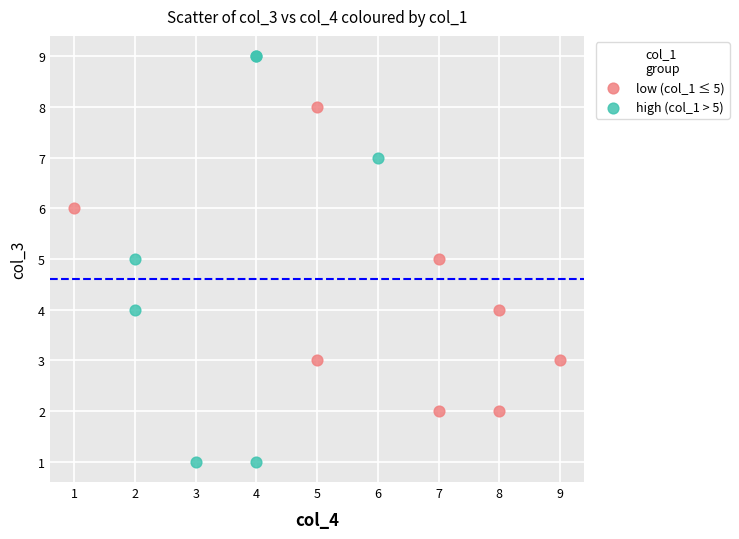

Which series contains the lowest Y value?

high (col_1 > 5)